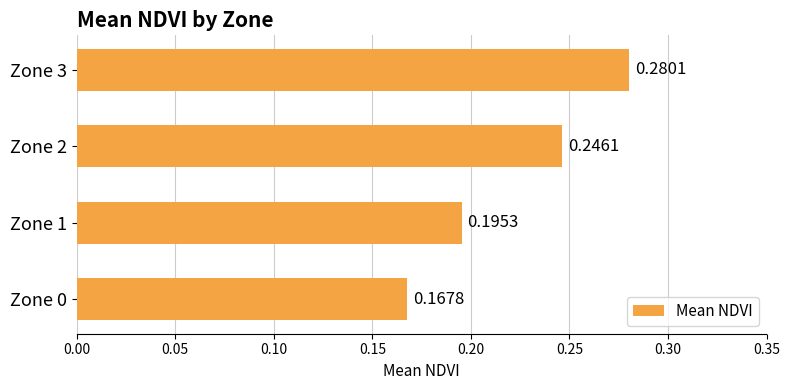

What is the difference between the maximum and minimum values?

0.1